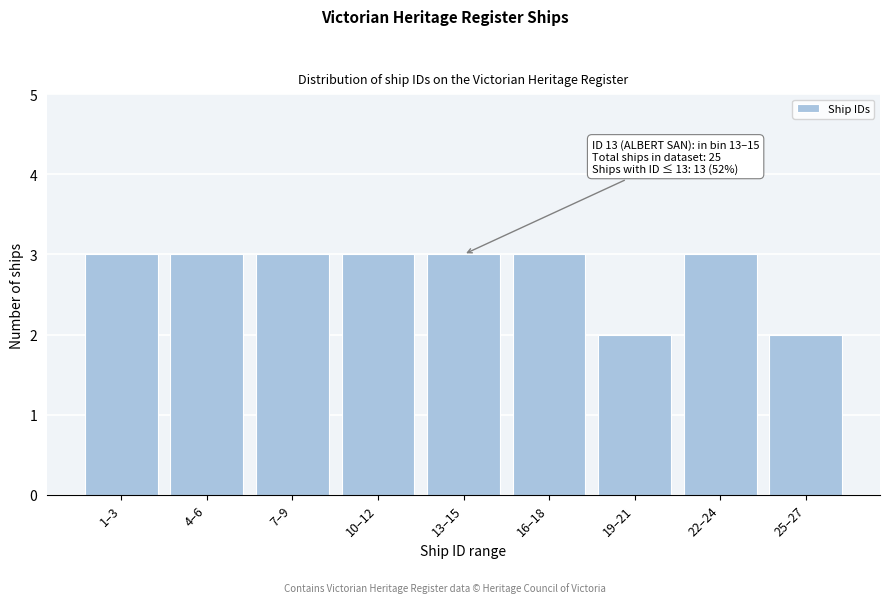

Reading right to left, list all the values displayed in this chart.

2	3	2	3	3	3	3	3	3